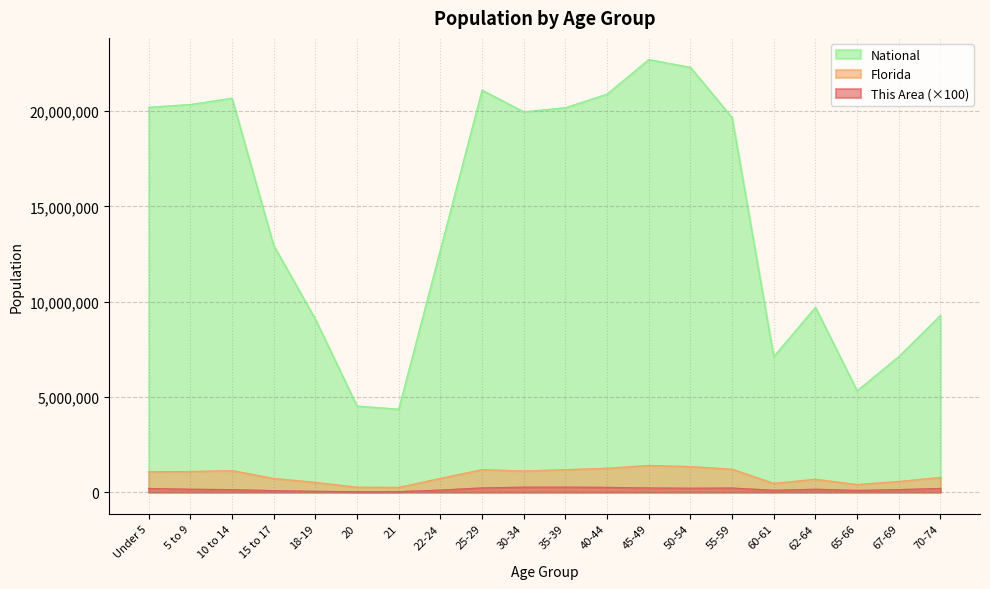

How many interior local peaks does the National series have?

4